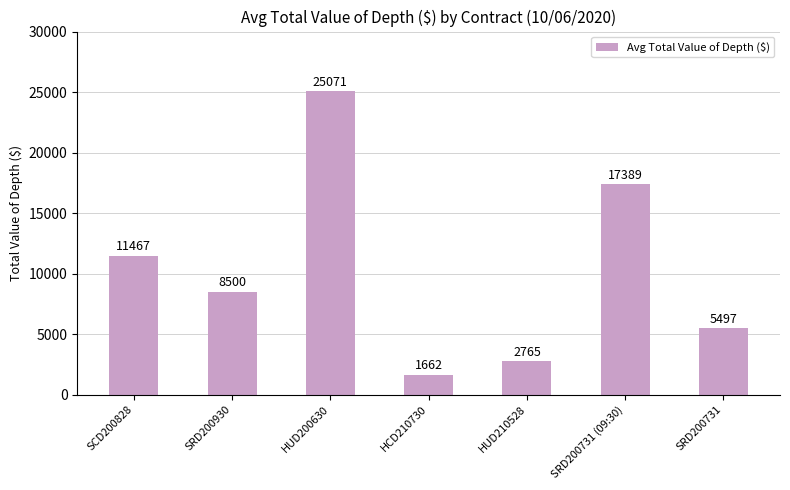

Rank the categories by value from lowest to highest.

HCD210730, HUD210528, SRD200731, SRD200930, SCD200828, SRD200731 (09:30), HUD200630